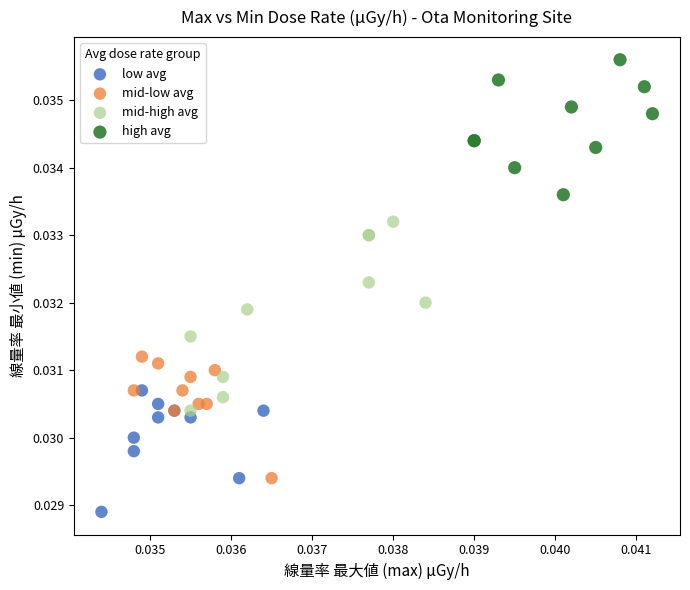

Which series has the largest Y range (max minus min)?

mid-high avg